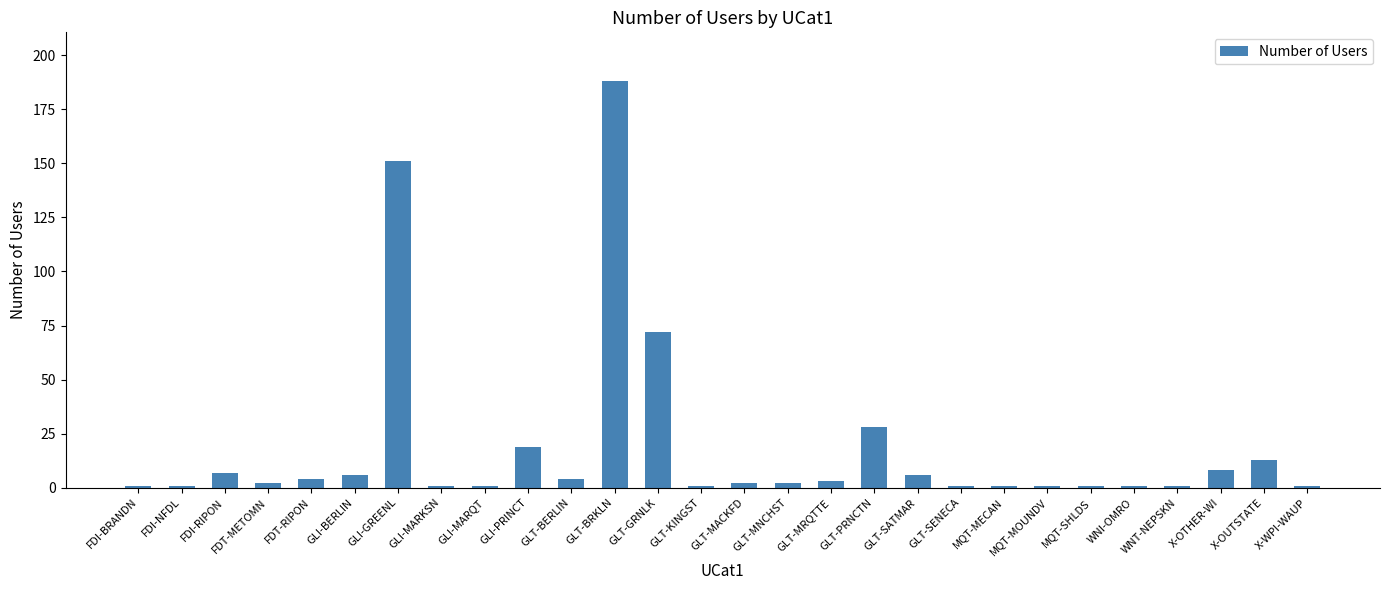

Does the chart contain stacked bars?

No